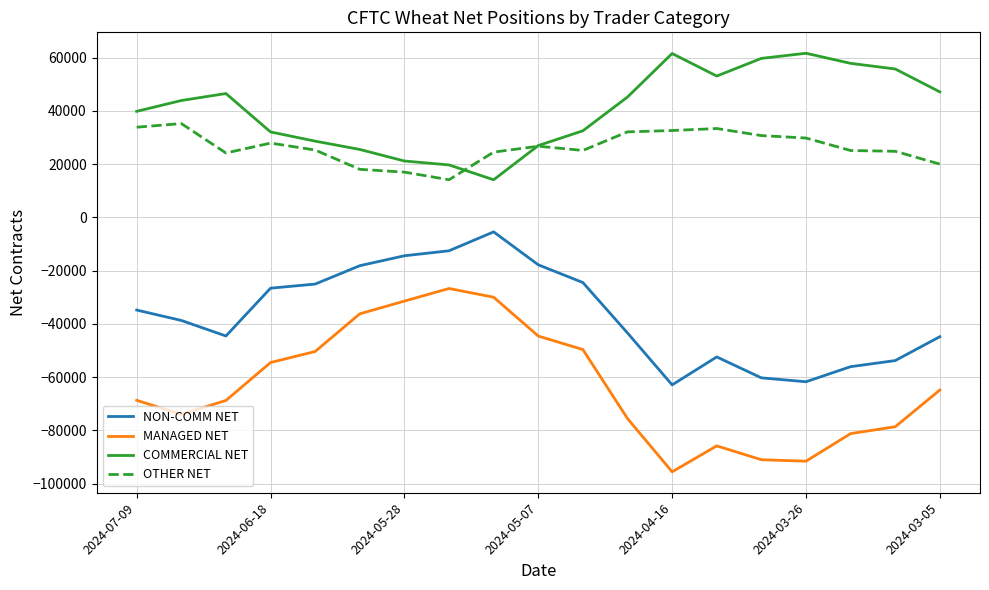

Which series has the largest total across all categories?

COMMERCIAL NET